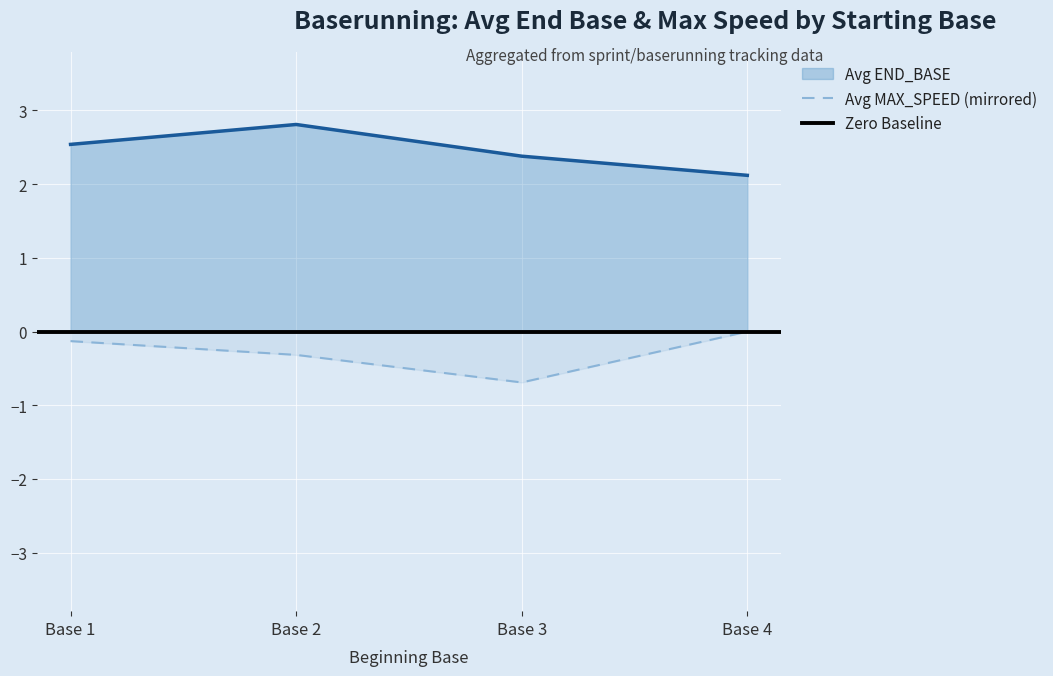

List the series in order of their peak value, lowest first.

Avg MAX_SPEED, Avg END_BASE